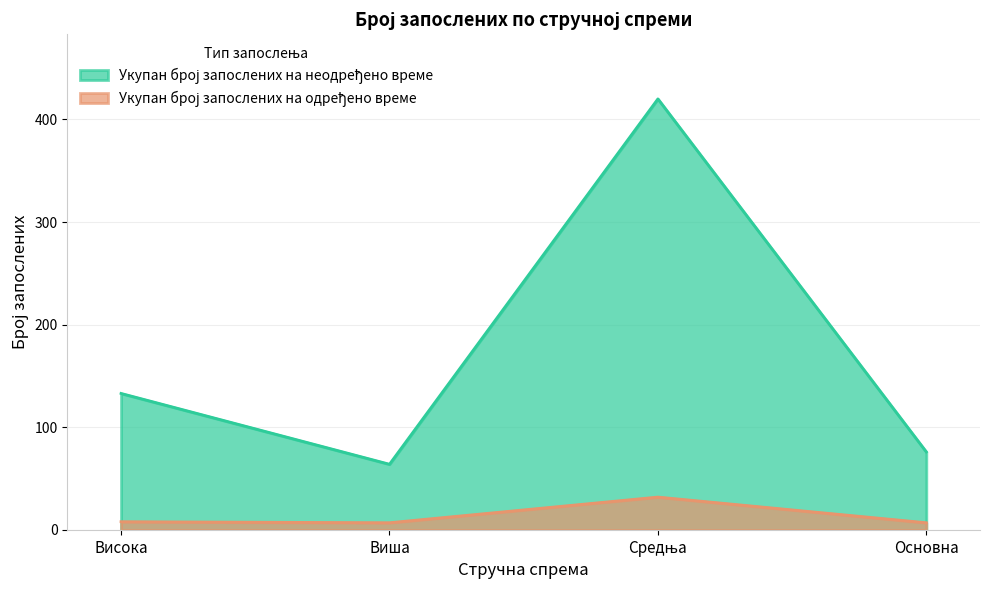

Rank the series at Виша from highest to lowest value.

Укупан број запослених на неодређено време, Укупан број запослених на одређено време